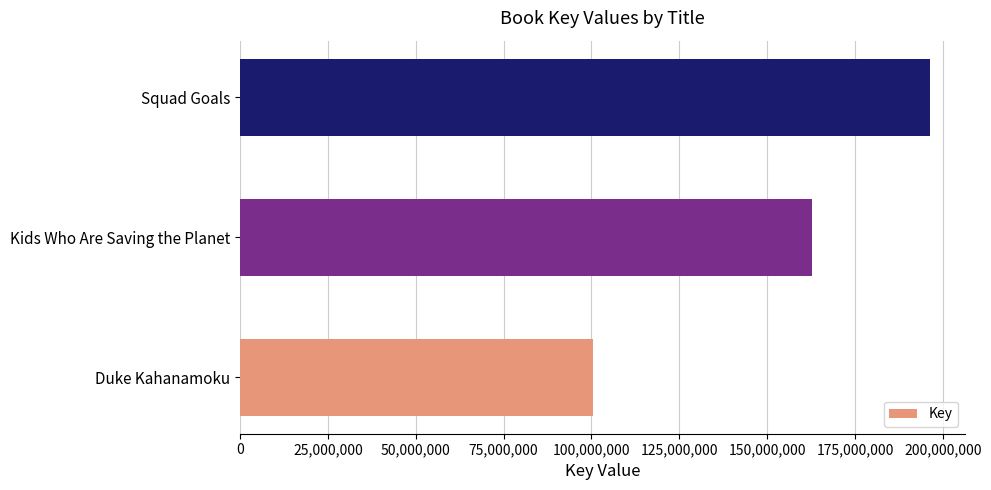

Is it true that the value at Squad Goals is 196424135?

True